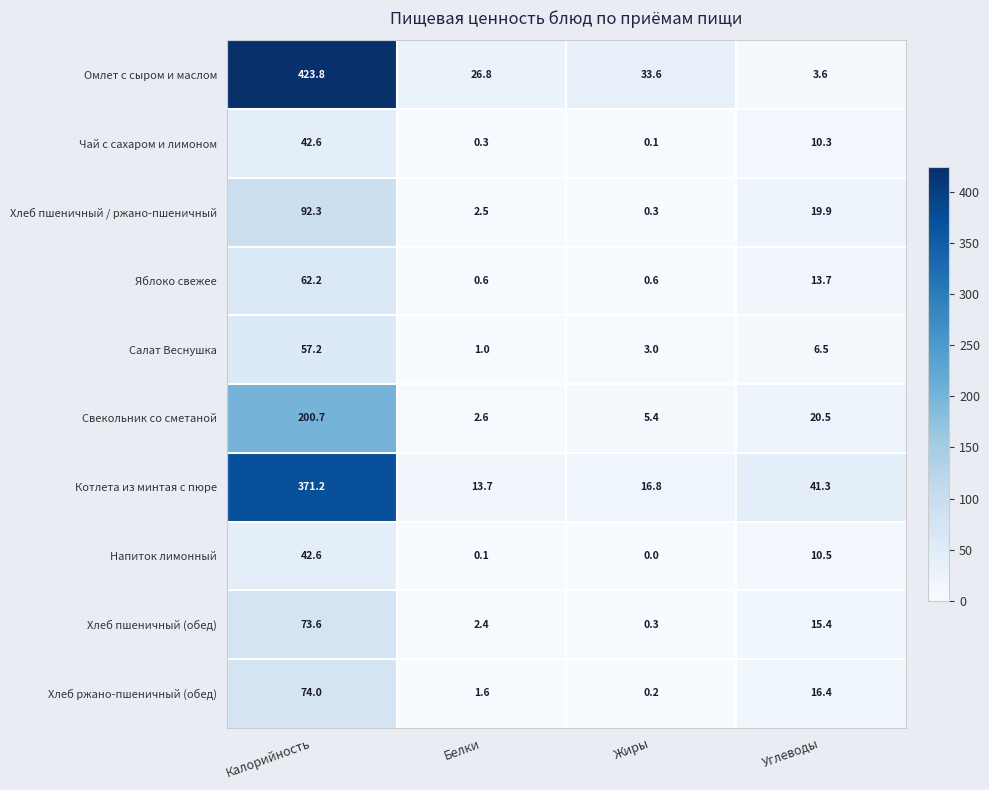

Which series has the largest range (max minus min)?

Омлет с сыром и маслом